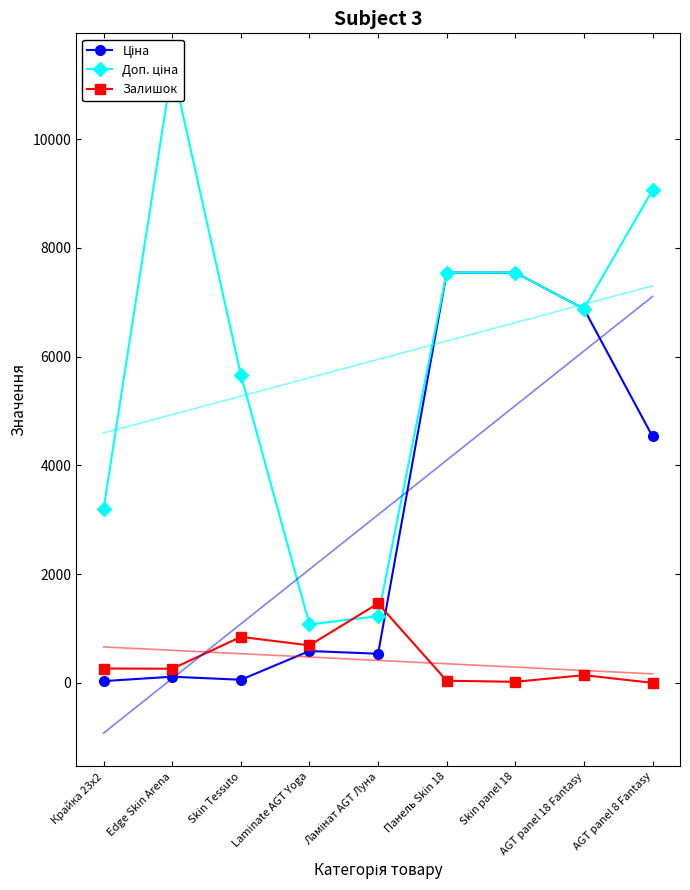

What is the total value across all series at AGT panel 18 Fantasy?

13901.0